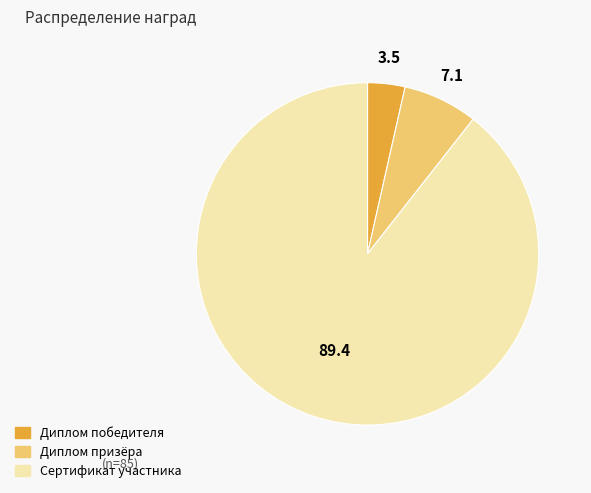

Which has a higher value, Диплом призёра or Сертификат участника?

Сертификат участника